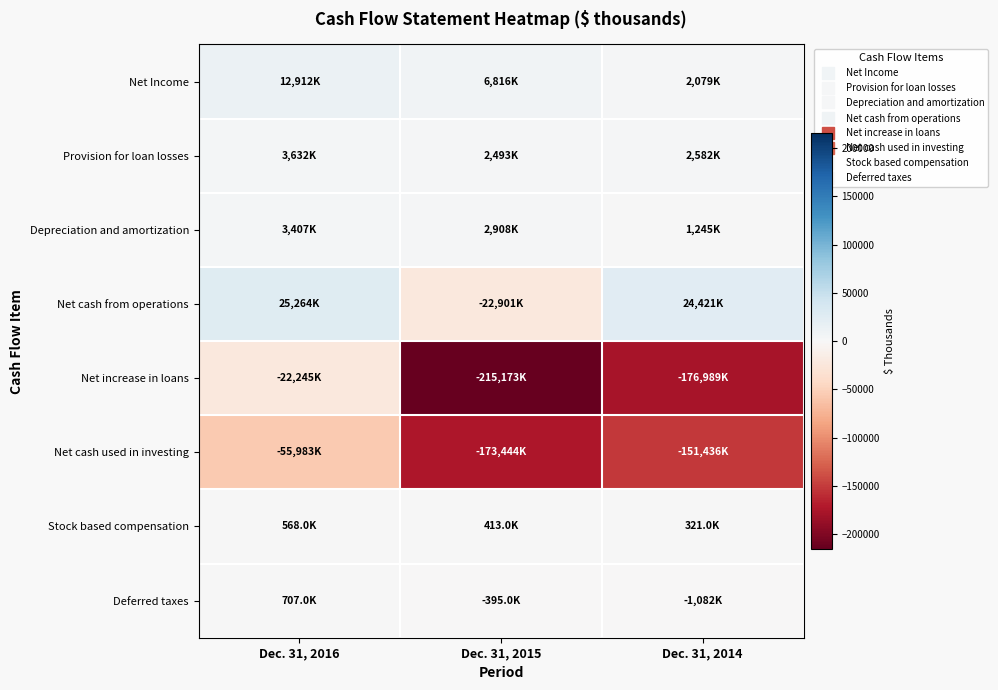

Reading left to right, transcribe all the data shown in this chart.

Net Income: Dec. 31, 2016=12912	Dec. 31, 2015=6816	Dec. 31, 2014=2079
Provision for loan losses: Dec. 31, 2016=3632	Dec. 31, 2015=2493	Dec. 31, 2014=2582
Depreciation and amortization: Dec. 31, 2016=3407	Dec. 31, 2015=2908	Dec. 31, 2014=1245
Net cash from operations: Dec. 31, 2016=25264	Dec. 31, 2015=-22901	Dec. 31, 2014=24421
Net increase in loans: Dec. 31, 2016=-22245	Dec. 31, 2015=-215173	Dec. 31, 2014=-176989
Net cash used in investing: Dec. 31, 2016=-55983	Dec. 31, 2015=-173444	Dec. 31, 2014=-151436
Stock based compensation: Dec. 31, 2016=568	Dec. 31, 2015=413	Dec. 31, 2014=321
Deferred taxes: Dec. 31, 2016=707	Dec. 31, 2015=-395	Dec. 31, 2014=-1082